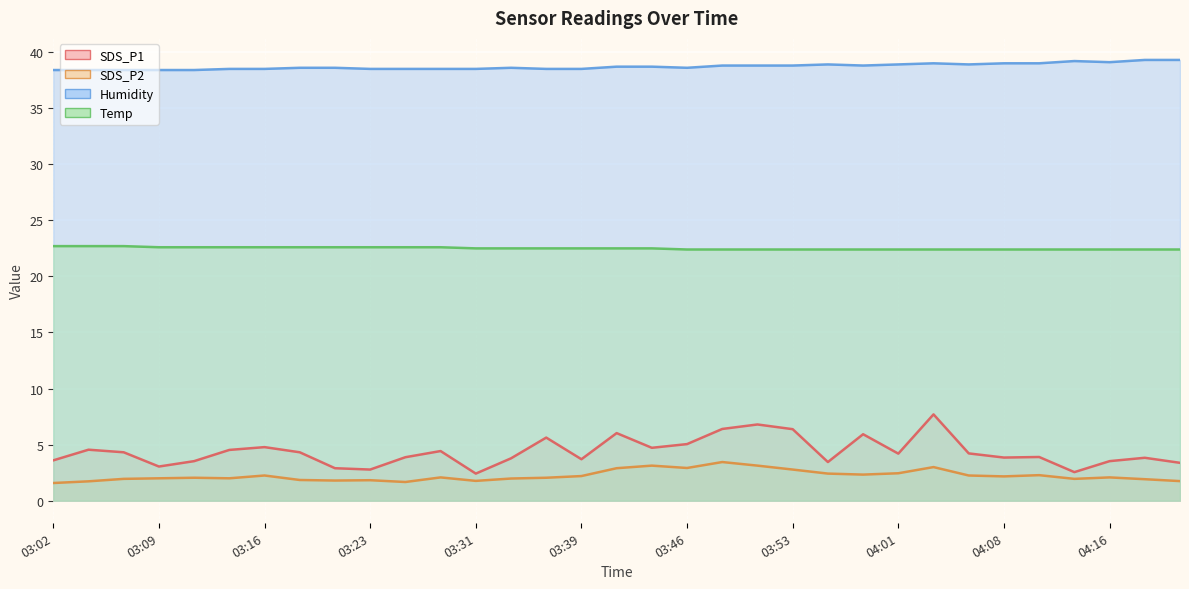

Rank the series at 04:01 from highest to lowest value.

Humidity, Temp, SDS_P1, SDS_P2